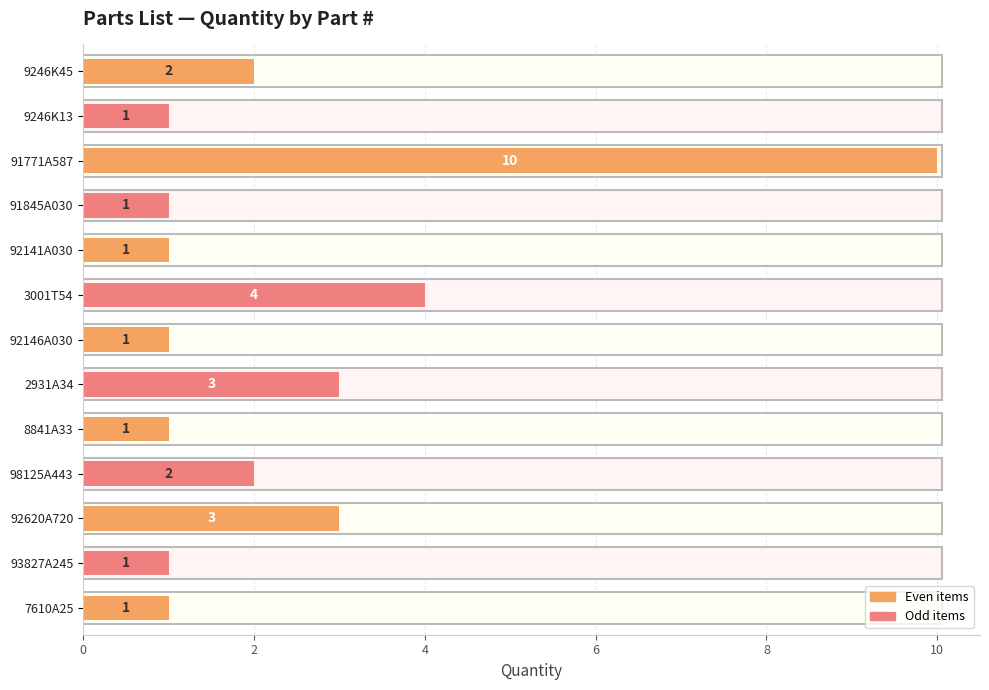

Which label corresponds to the largest value in the chart?

91771A587